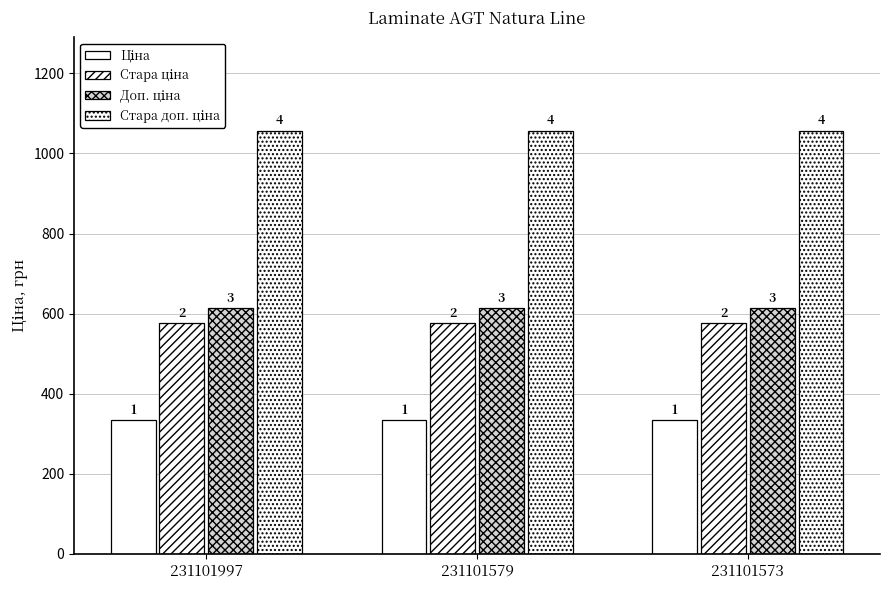

What is the highest value of the Стара ціна series?

576.6